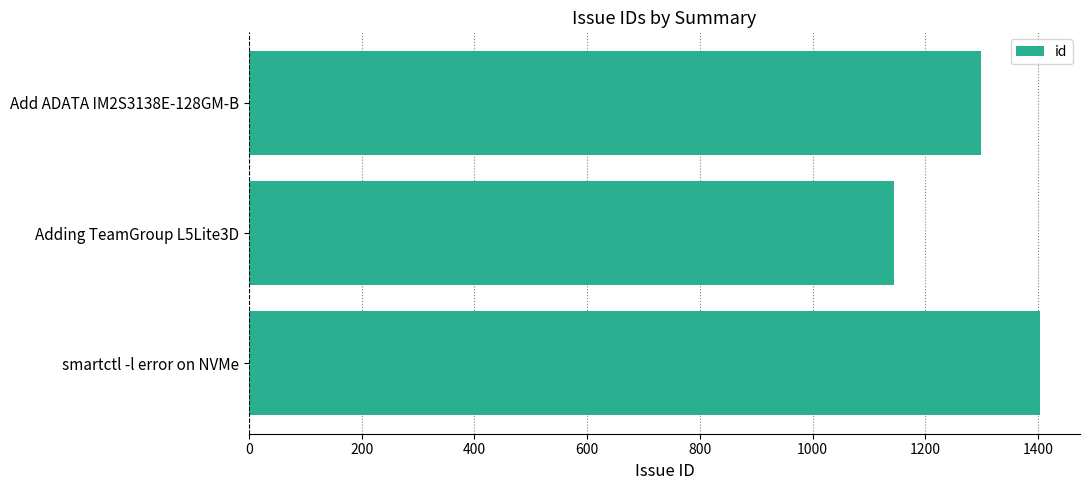

Reading bottom to top, transcribe all the data shown in this chart.

1404	1144	1298